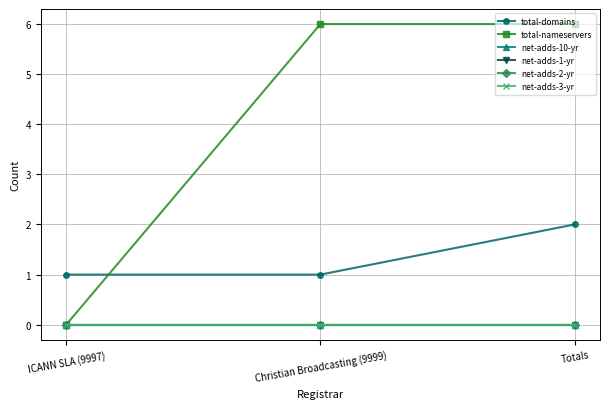

Is the value of net-adds-1-yr at Christian Broadcasting (9999) greater than the value of total-nameservers at ICANN SLA (9997)?

No